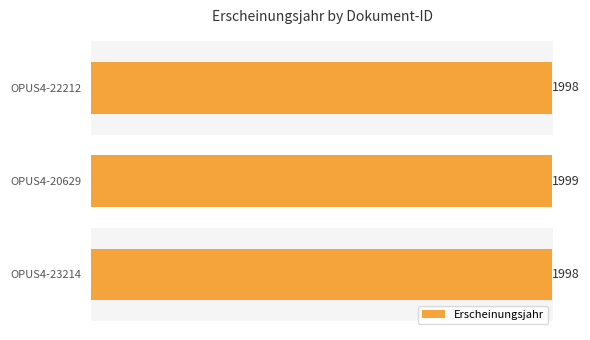

Reading left to right, extract all data points from this chart.

1998	1999	1998